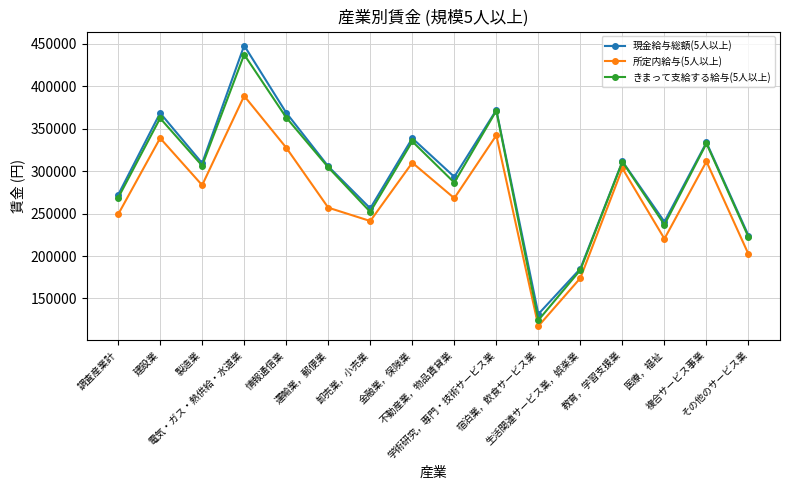

What is the spread (max minus min) of values at 宿泊業，飲食サービス業?

14193